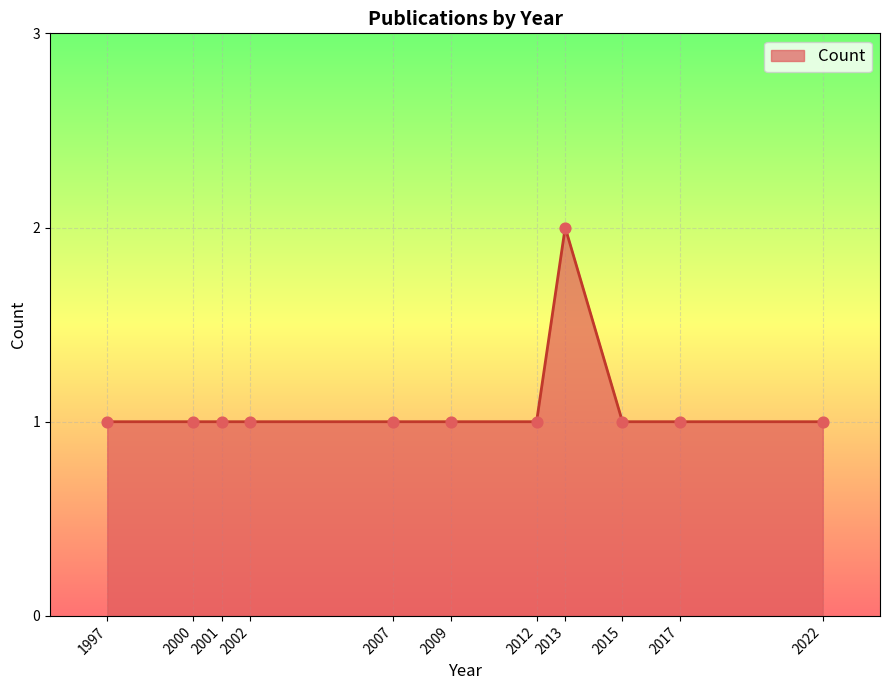

Approximately how many times larger is the value at 2015 compared to 2012?

1.0